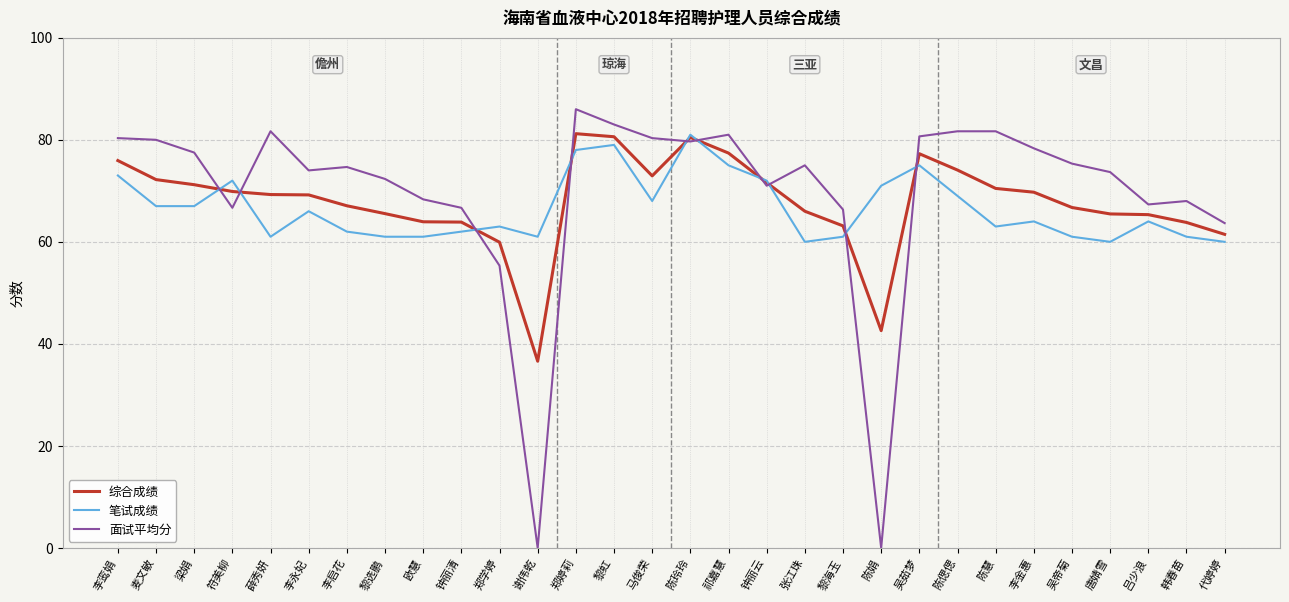

True or false: 综合成绩 has a value of 72.9 at 马俊荣.

True